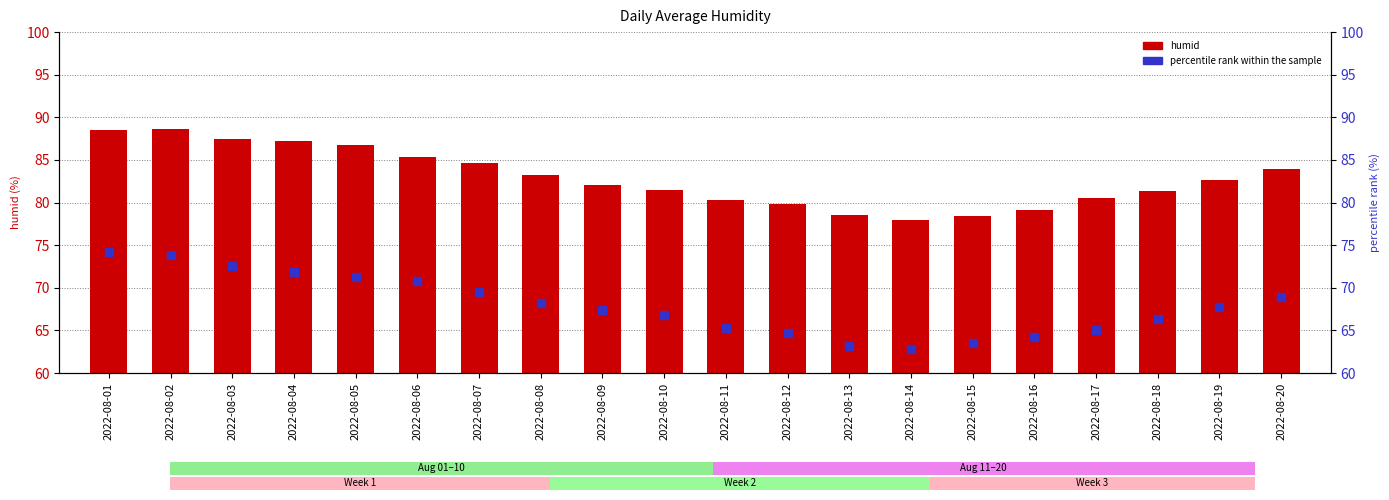

Which series reaches the maximum Y coordinate?

humid